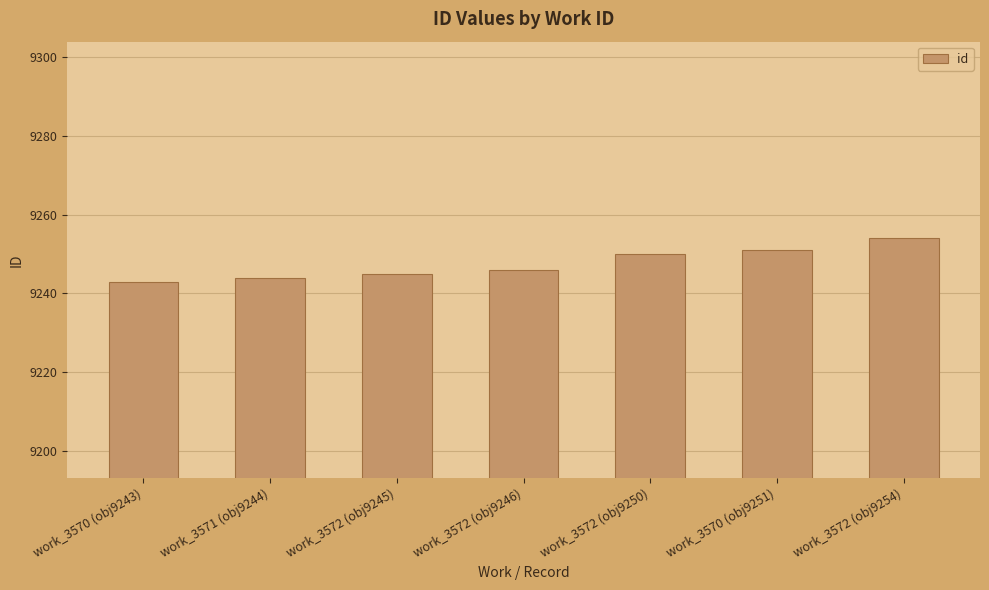

What is the sum of the values at work_3570 (obj9243) and work_3572 (obj9246)?

18489